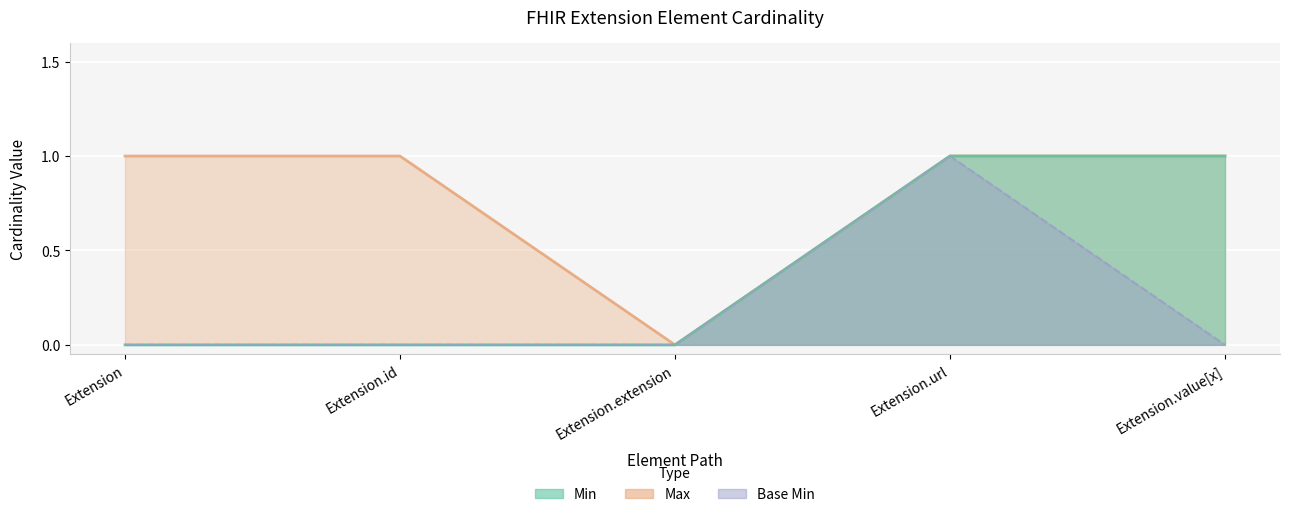

True or false: Max and Min intersect in this chart.

False